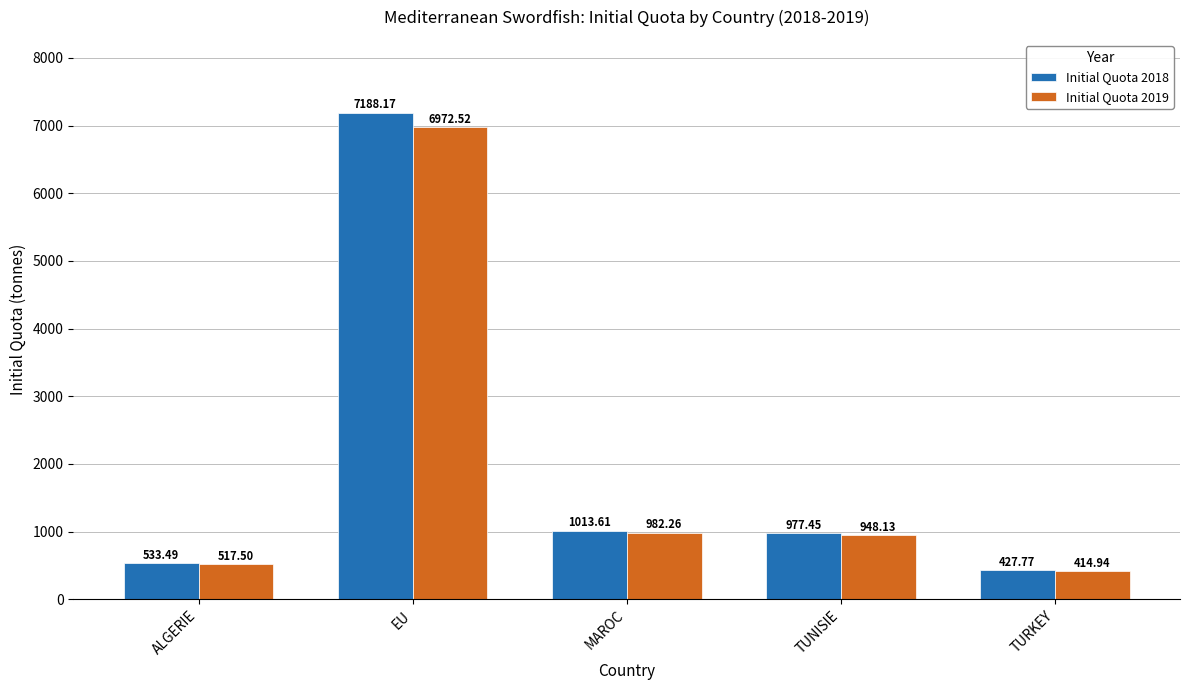

Which series has the widest spread of values?

Initial Quota 2018